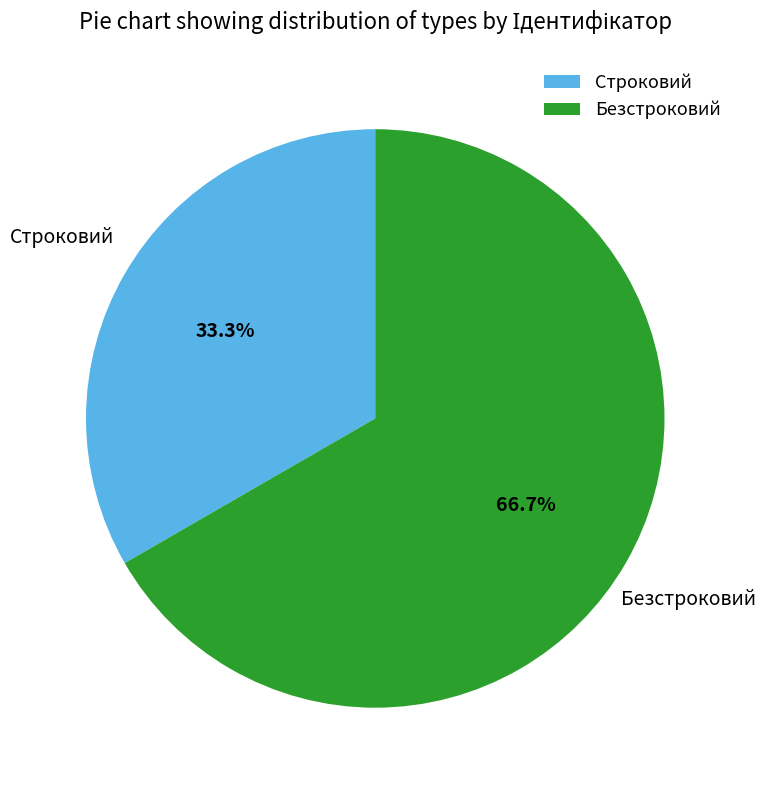

Between Строковий and Безстроковий, which is larger?

Безстроковий